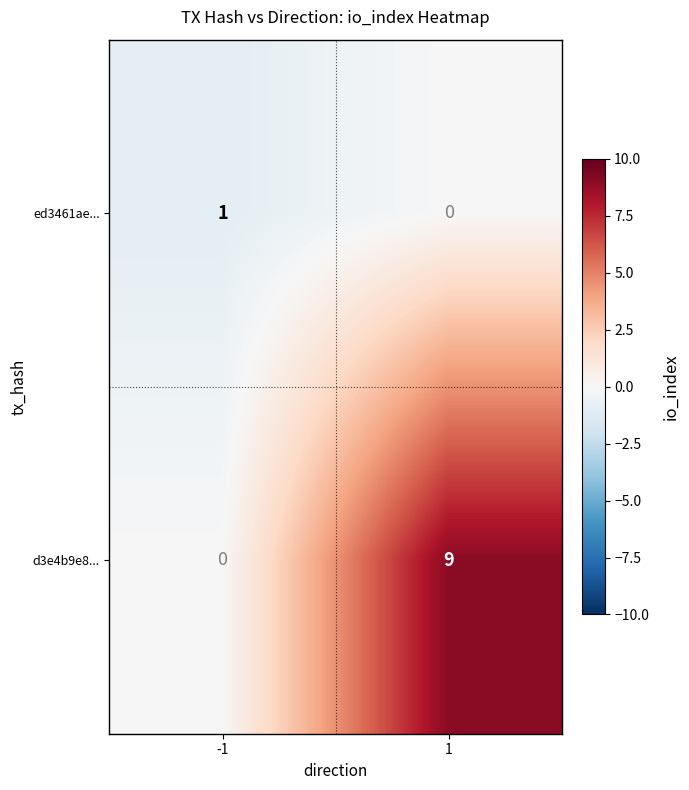

What is the total value across all series at 1?

9